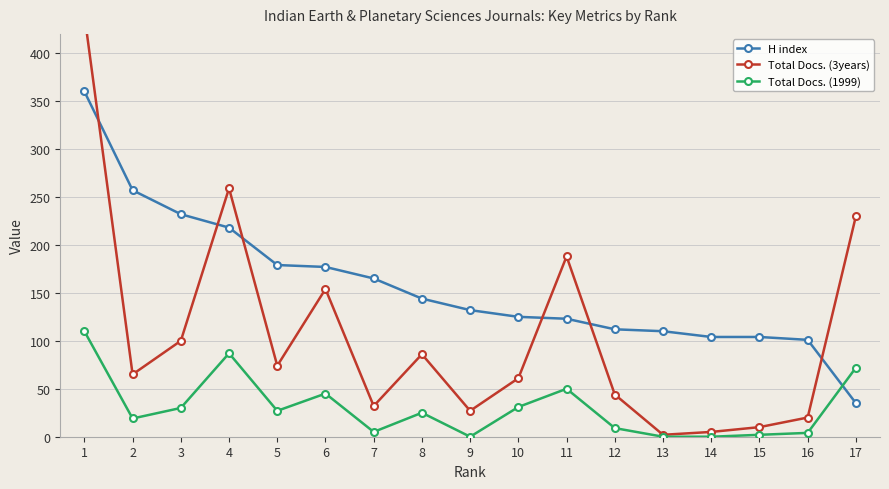

What value does the H index series have at 4, to the nearest 10?

220